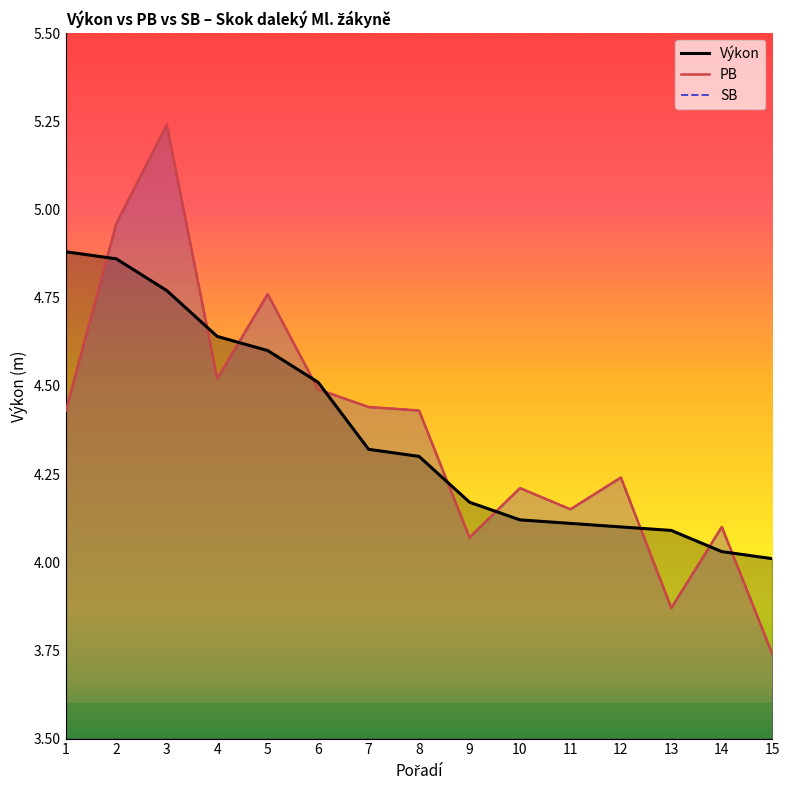

After their last crossing, which series has the higher values: Výkon or SB?

Výkon